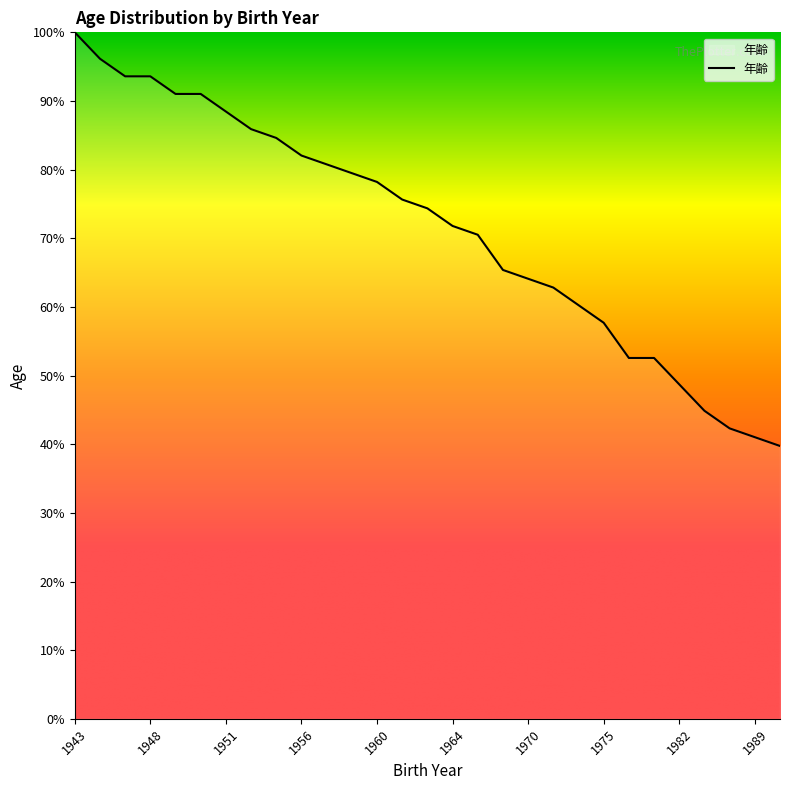

Does the chart have visible grid lines?

No